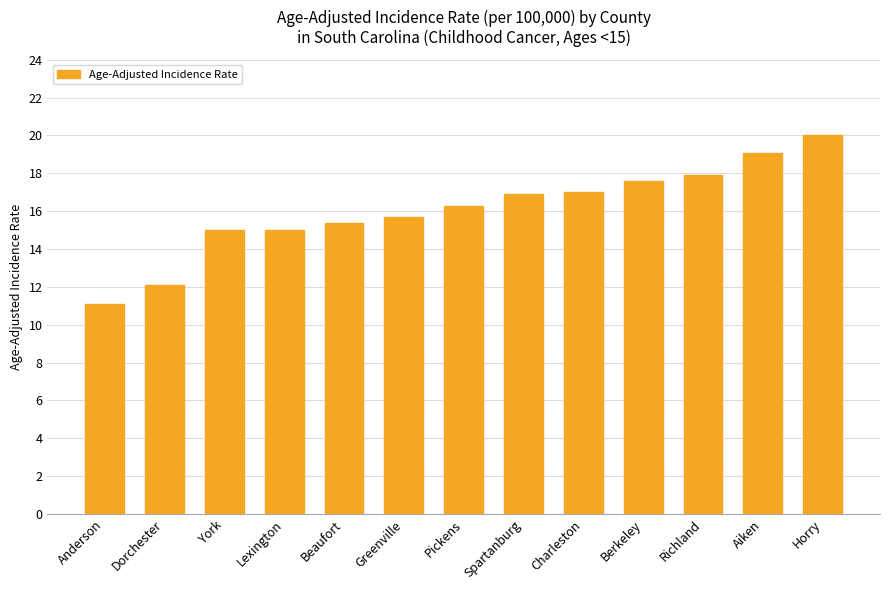

What is the sum of the values at Horry and Pickens?

36.3